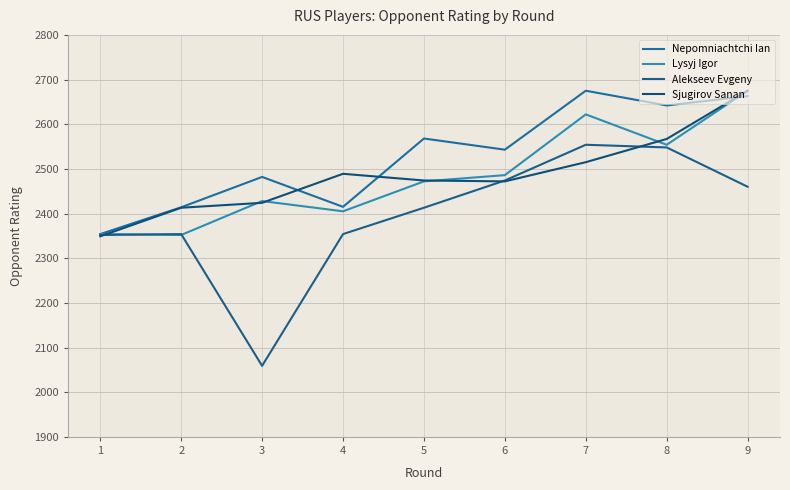

The Nepomniachtchi Ian series shows 2675 at 7. True or false?

True